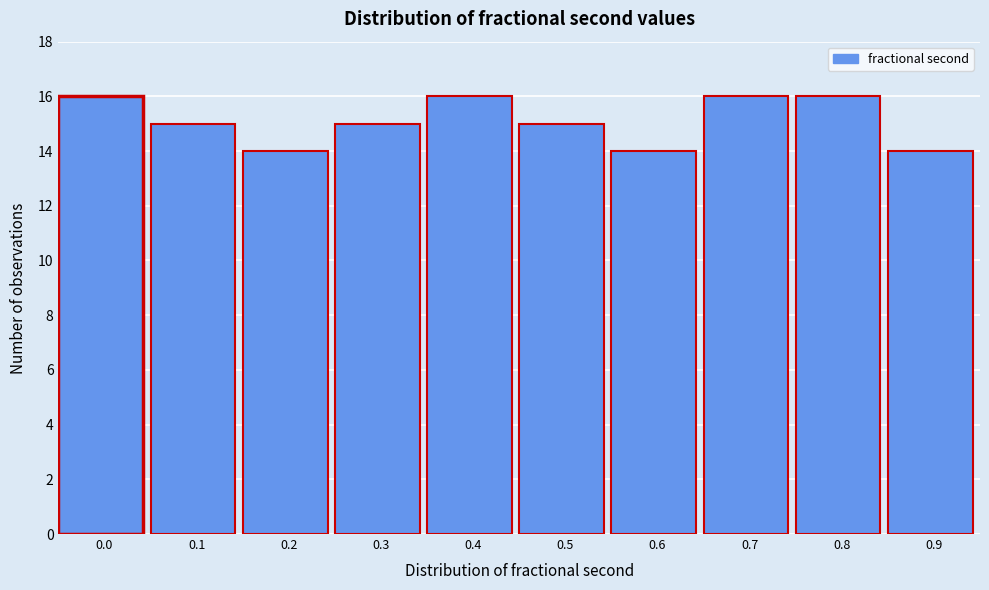

Reading left to right, what are all the values shown in this chart?

16	15	14	15	16	15	14	16	16	14